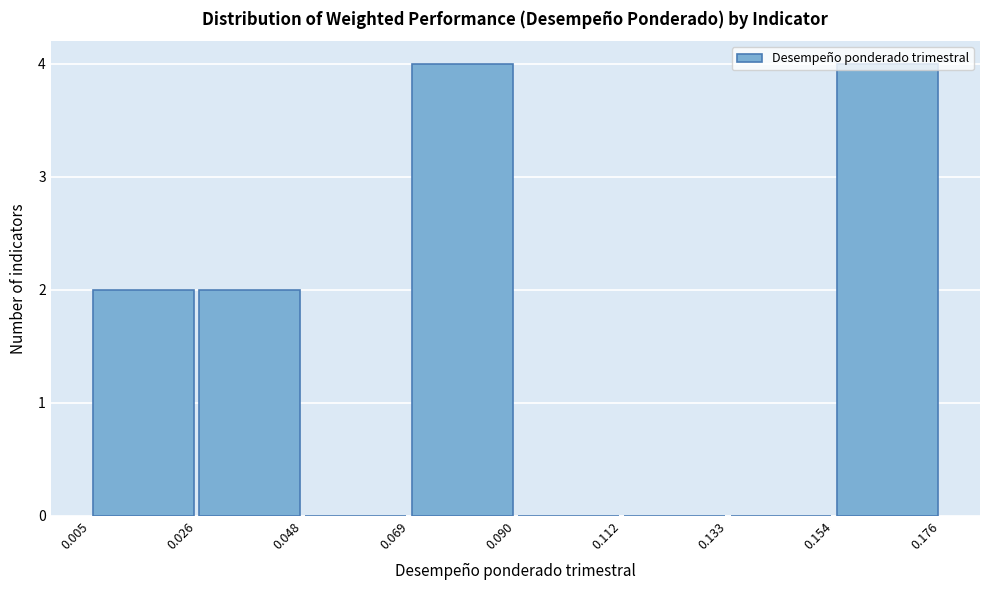

Reading left to right, transcribe this chart: for each bar, give the range it covers on the x-axis and its height. The values are not printed on the chart, so give them approximately, as read against the axis.

0.005 to 0.026: 2
0.026 to 0.048: 2
0.048 to 0.069: 0
0.069 to 0.090: 4
0.090 to 0.112: 0
0.112 to 0.133: 0
0.133 to 0.154: 0
0.154 to 0.176: 4